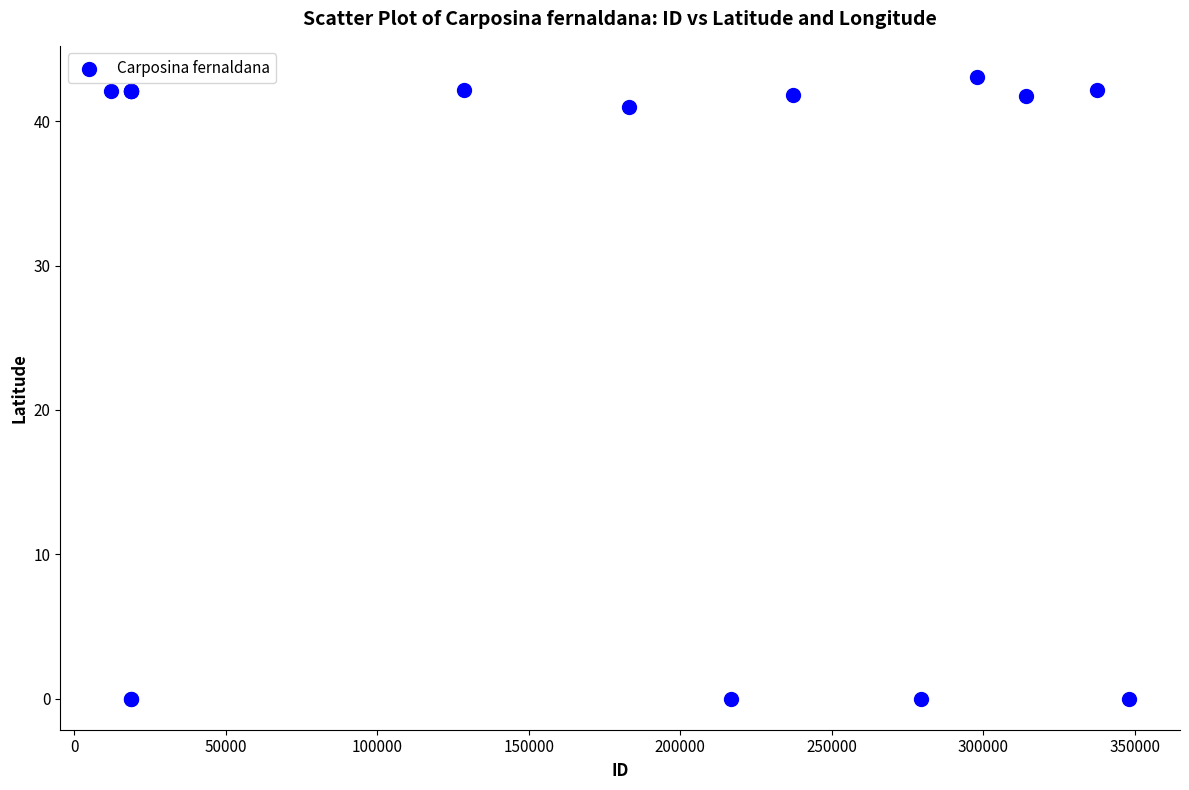

What Y value in the scatter plot is closest to 21?

41.0